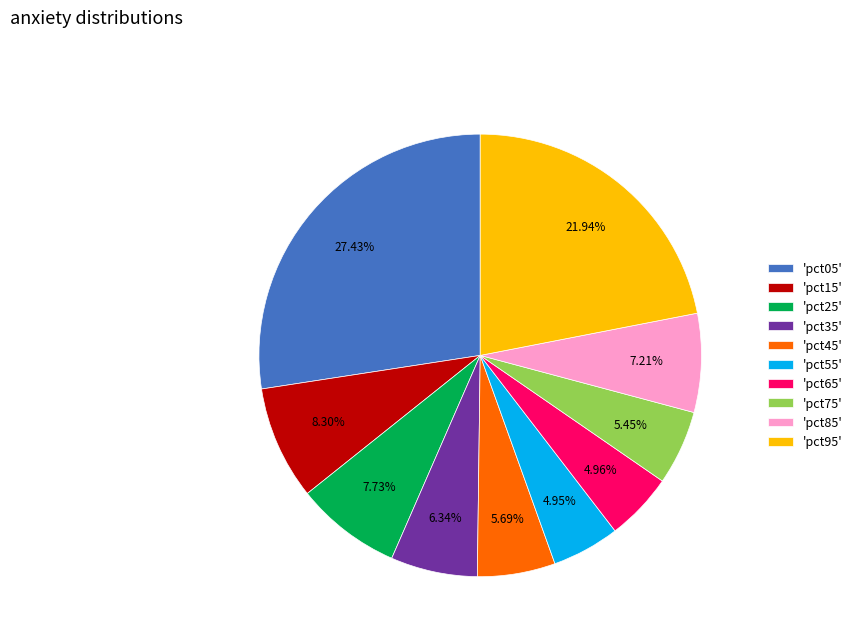

Does 'pct55' represent more than half of the total?

No